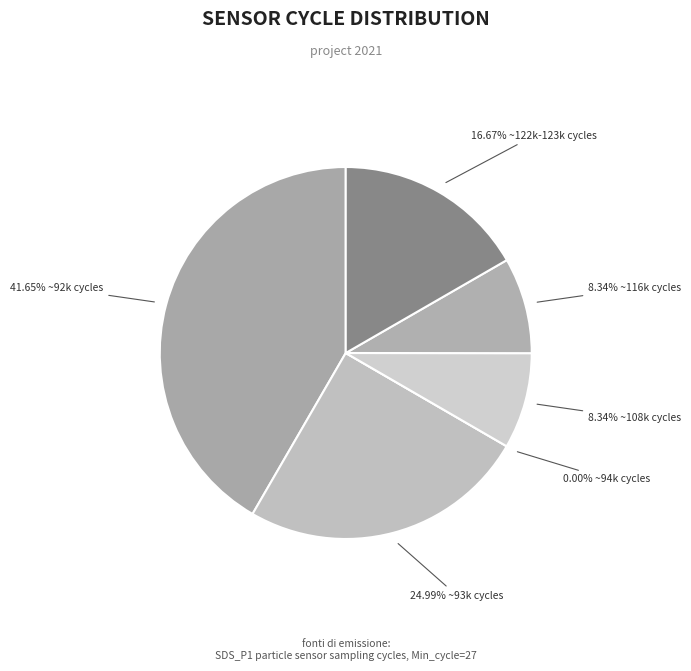

Is there a majority slice in this chart?

No